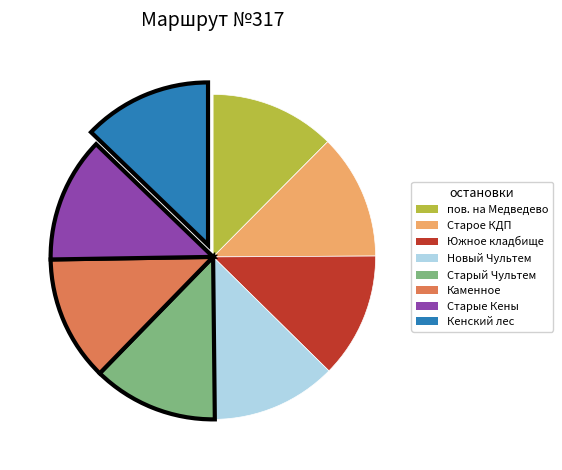

Is Кенский лес the majority of the pie?

No